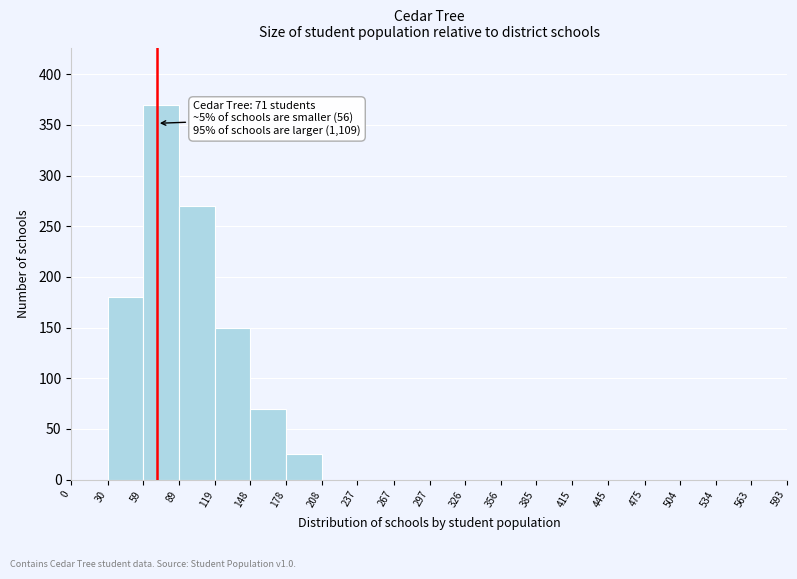

Over which range of the x-axis is the bar tallest?

59 to 89